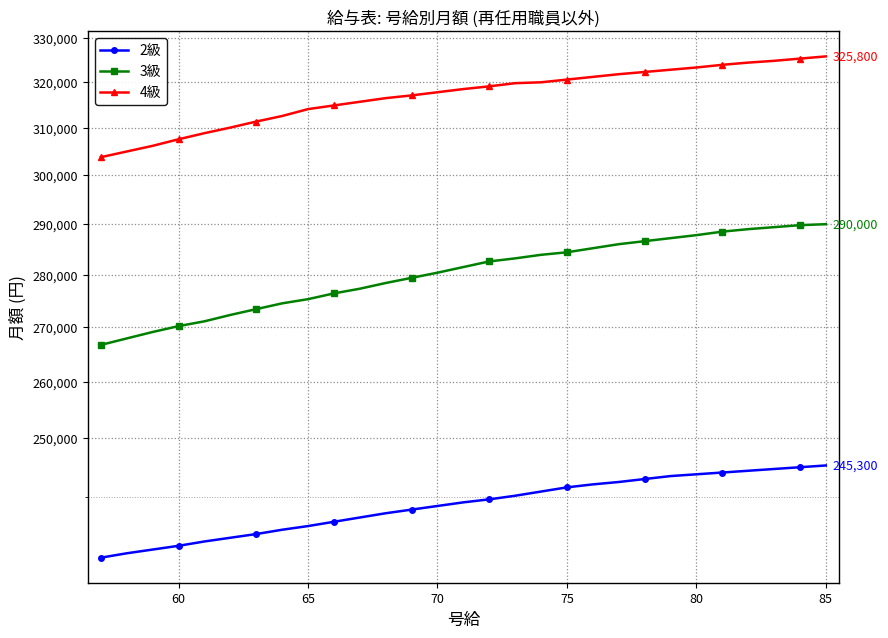

What are all the series names shown in the legend?

2級, 3級, 4級